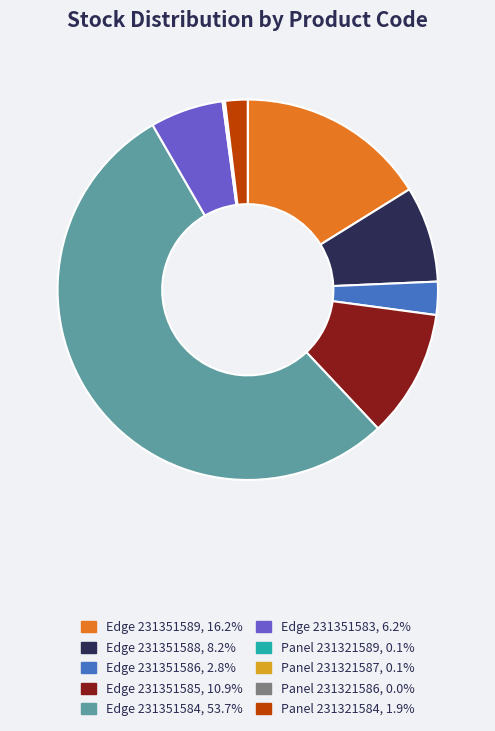

Does Edge 231351584 represent more than half of the total?

Yes